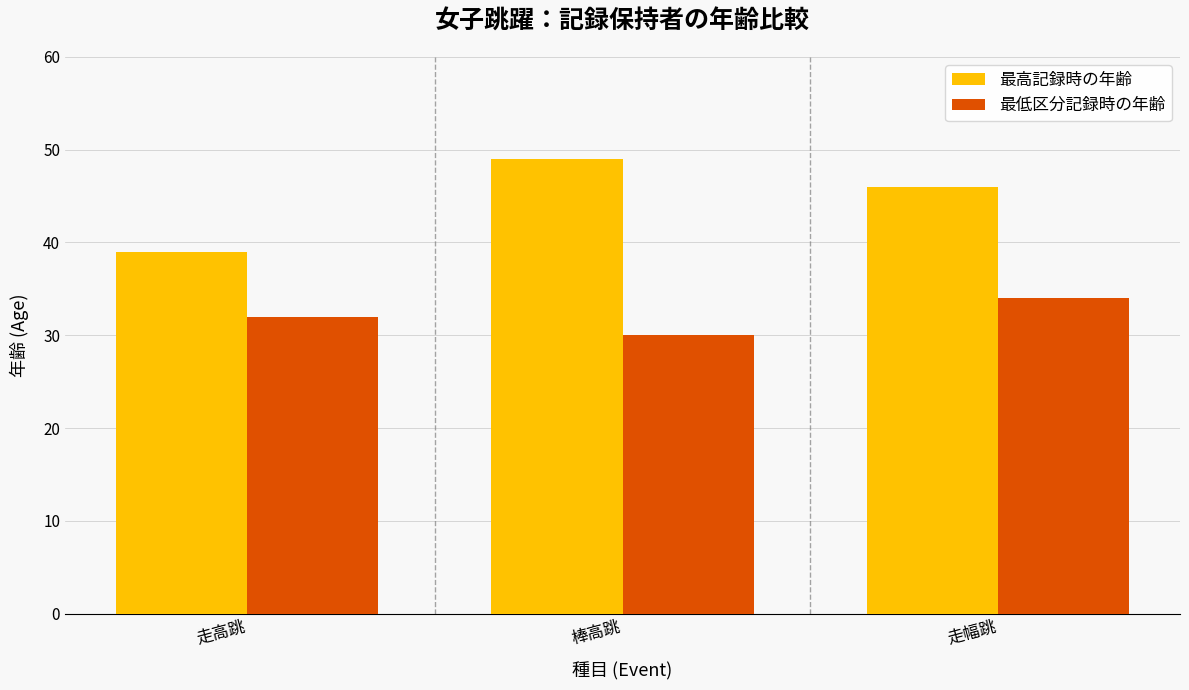

What is the average value of the 最高記録時の年齢 series?

45